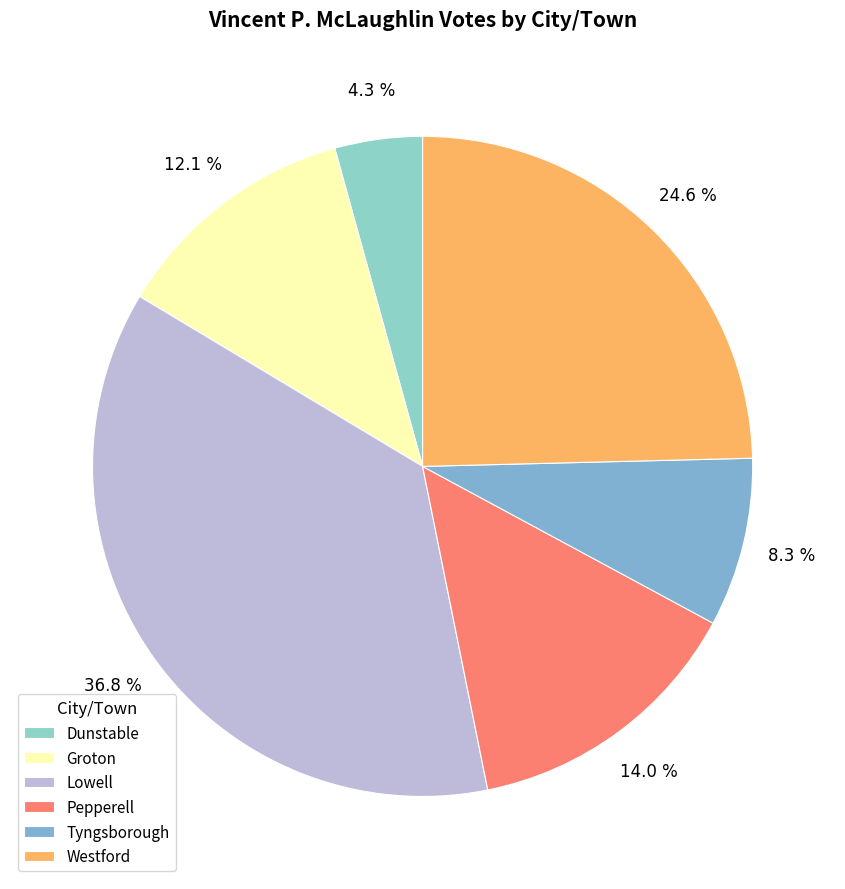

Which category has the smallest portion of the pie?

Dunstable